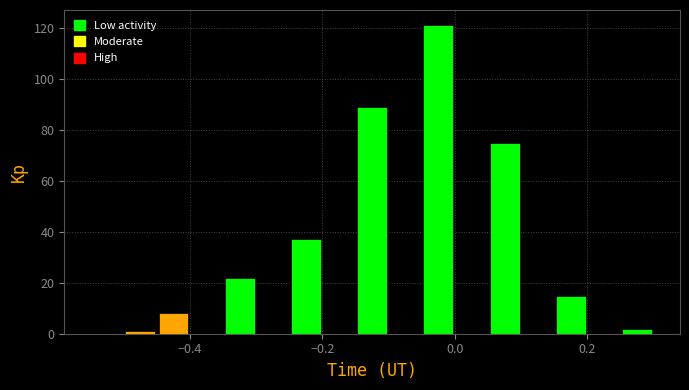

Around what value on the x-axis is the tallest bar? Give the approximate position of its centre, as read against the axis.

-0.02